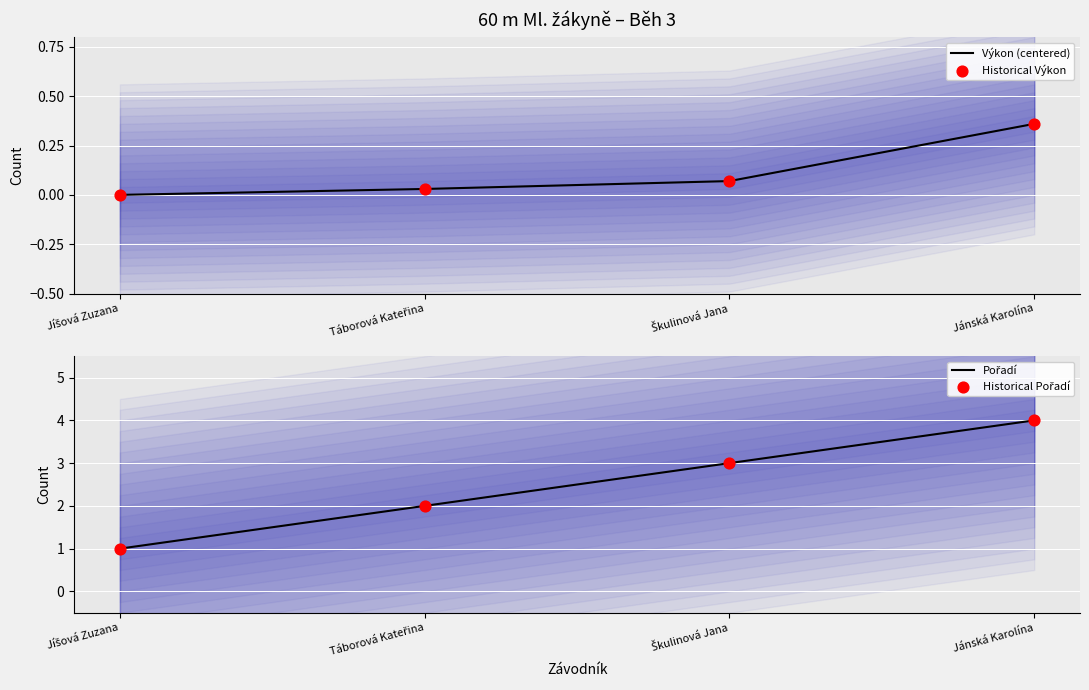

At how many categories does at least one series exceed 3?

1